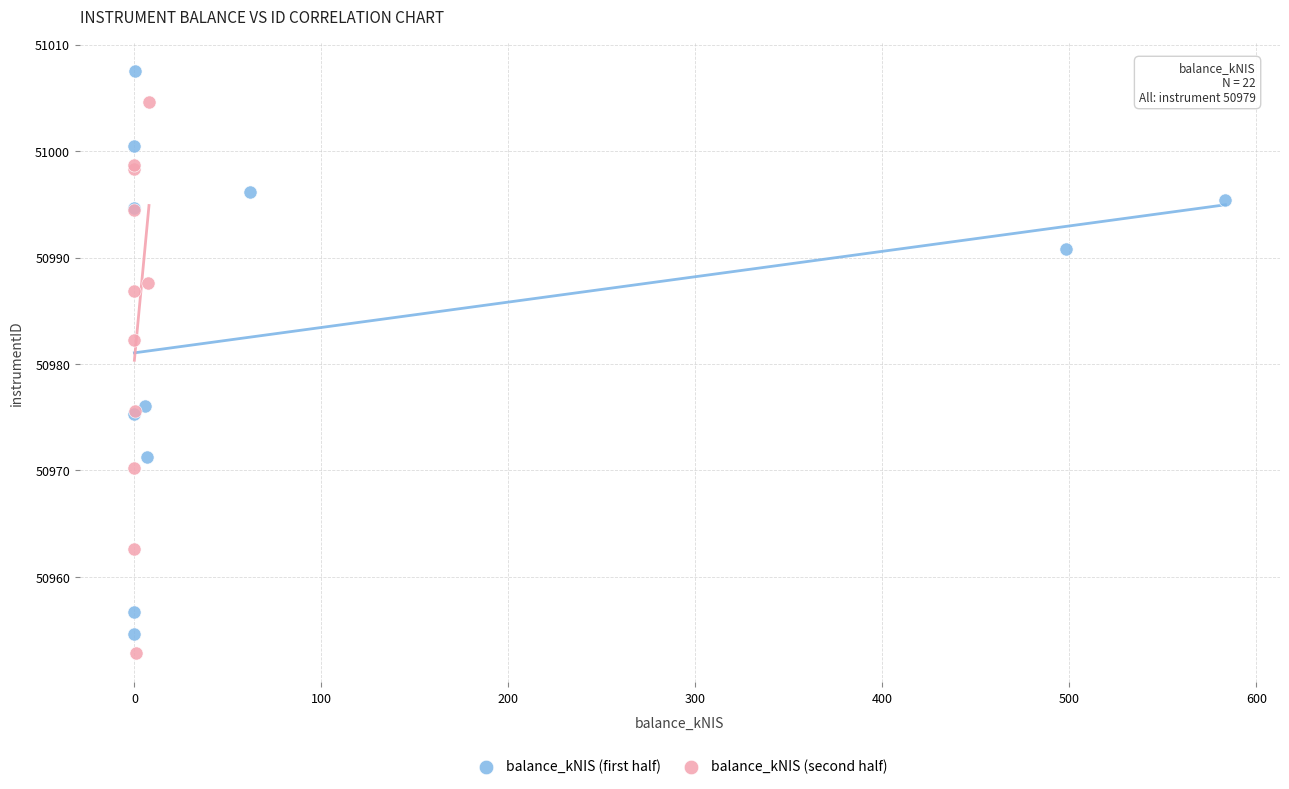

Which series reaches the maximum Y coordinate?

balance_kNIS (first half)